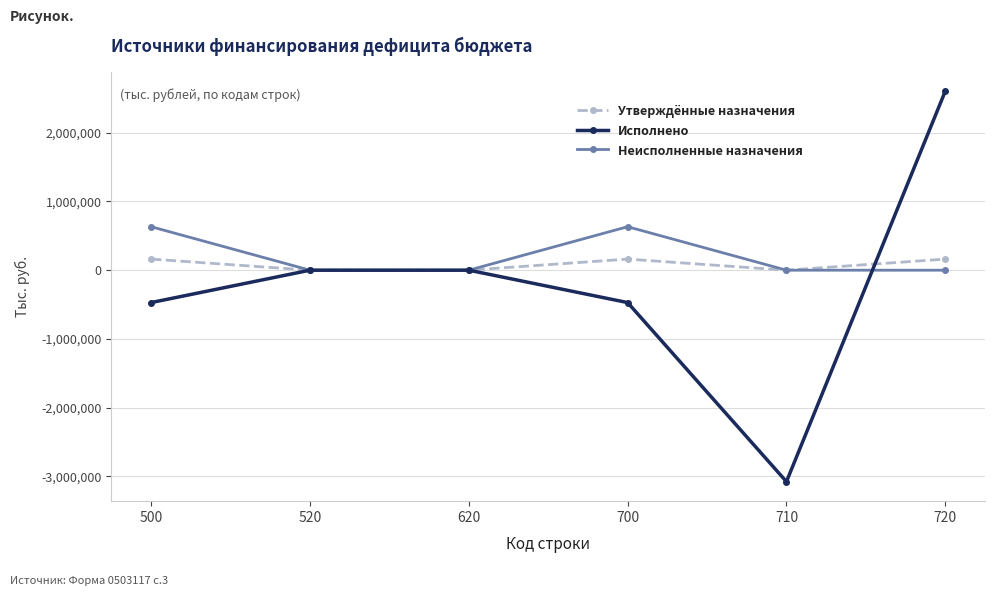

At 500, list the series in order from largest to smallest.

Неисполненные назначения, Утверждённые назначения, Исполнено